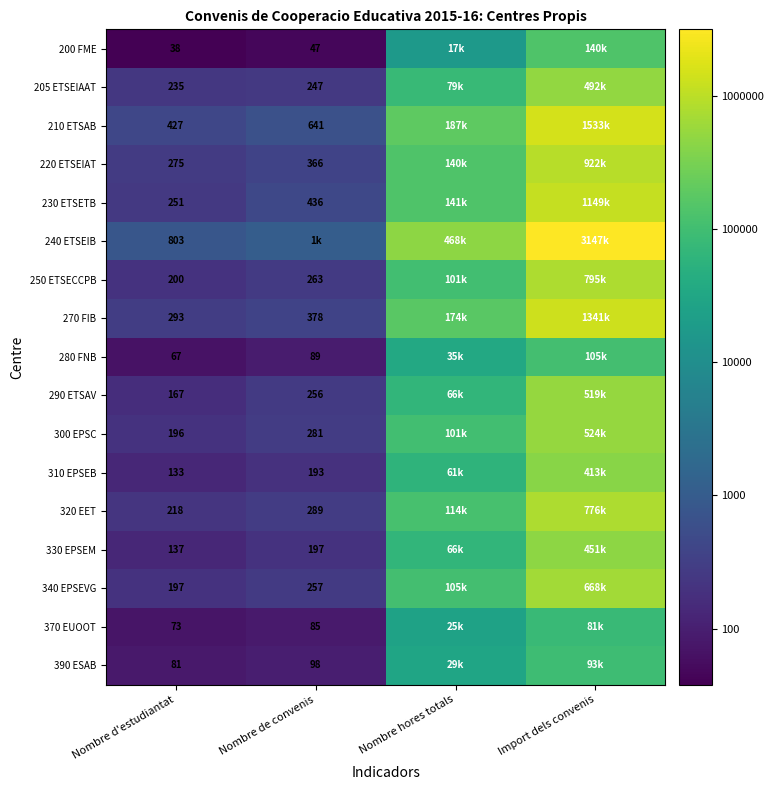

Is the value of 390 ESAB at Nombre de convenis greater than the value of 220 ETSEIAT at Nombre de convenis?

No